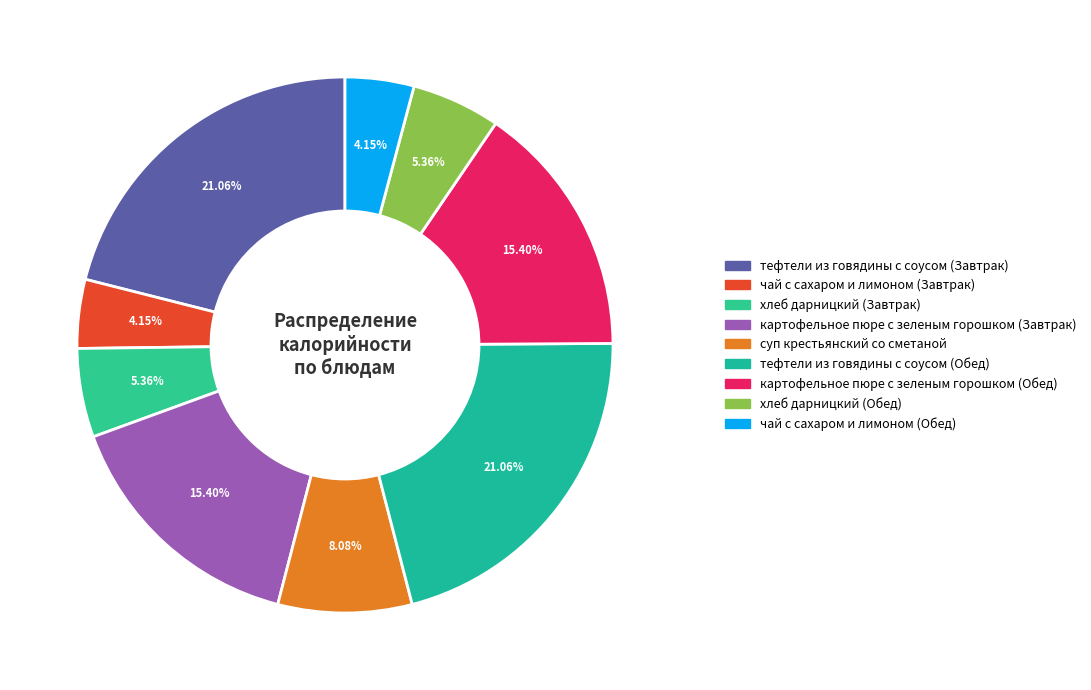

What is the total percentage of картофельное пюре с зеленым горошком (Завтрак) and тефтели из говядины с соусом (Обед)?

36.5%